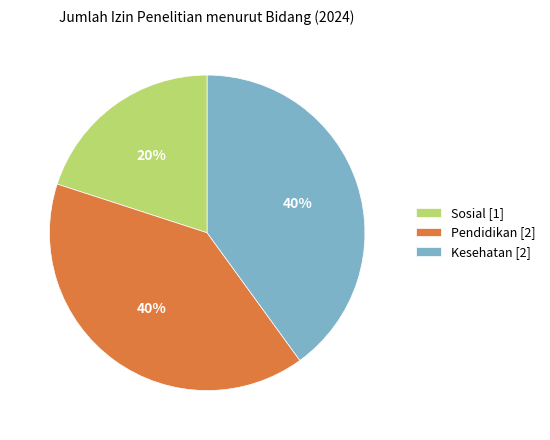

How many segments does this pie chart have?

3